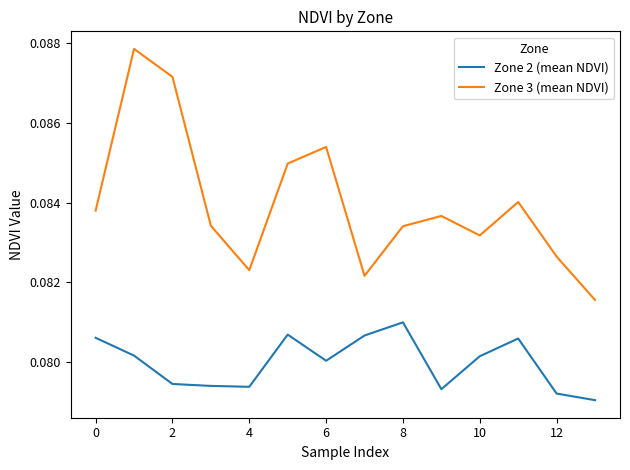

List the series in order of their peak value, highest first.

Zone 3 (mean NDVI), Zone 2 (mean NDVI)